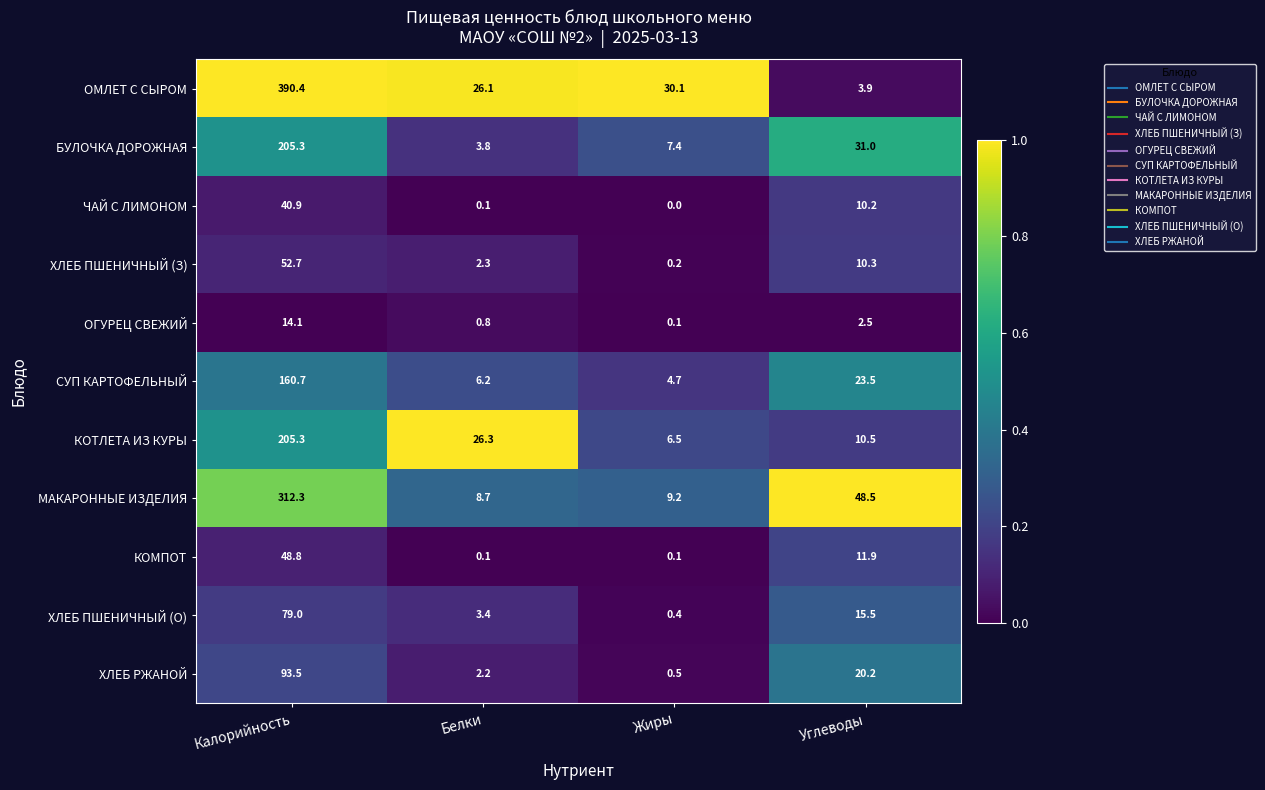

True or false: ОМЛЕТ С СЫРОМ has a value of 3.9 at Углеводы.

True